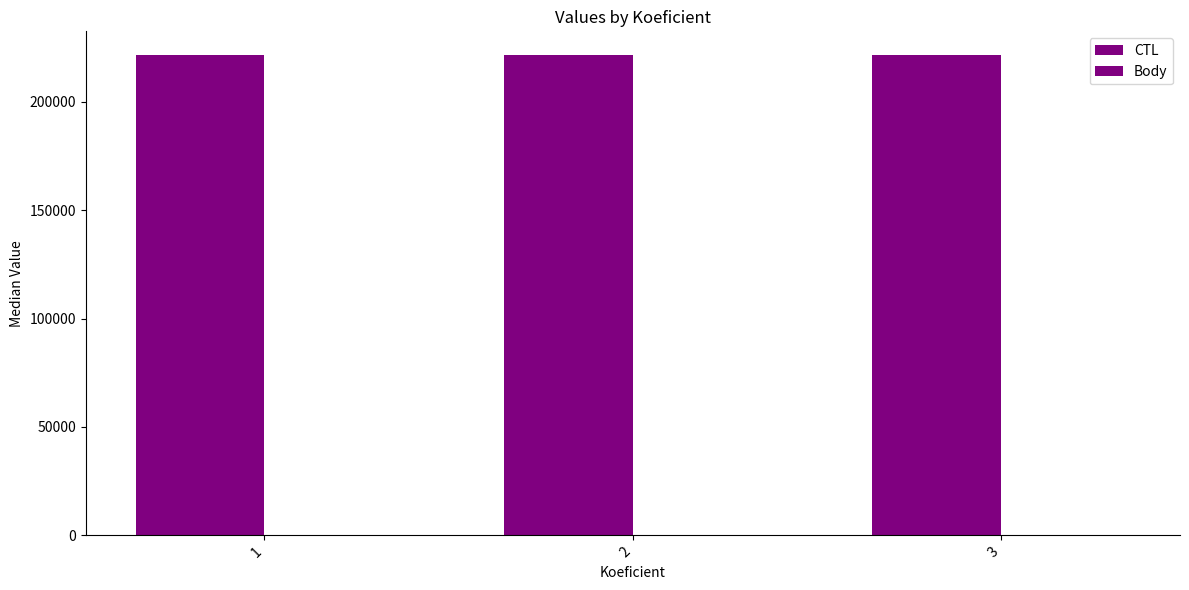

Count the number of categories in the chart.

3